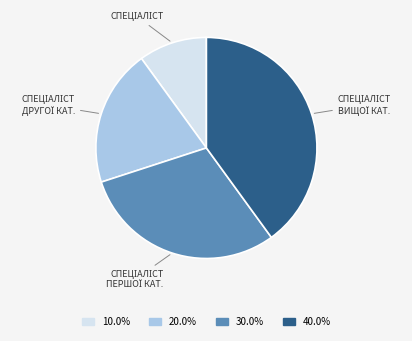

Does any single category account for the majority?

No